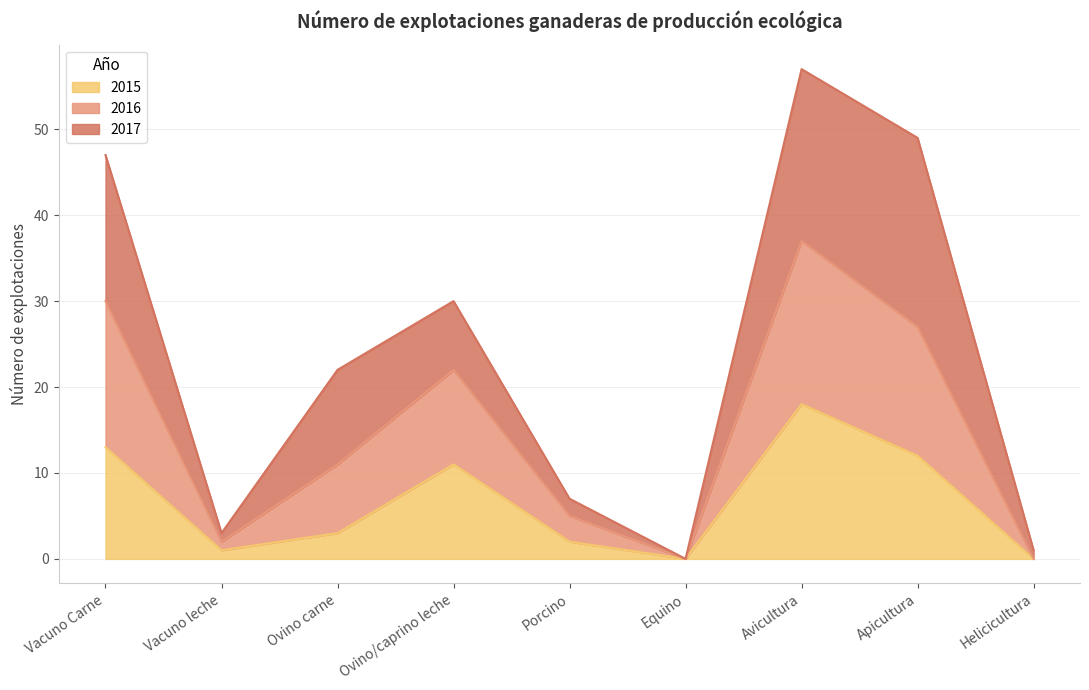

The value of 2015 at Ovino/caprino leche is 7. True or false?

False